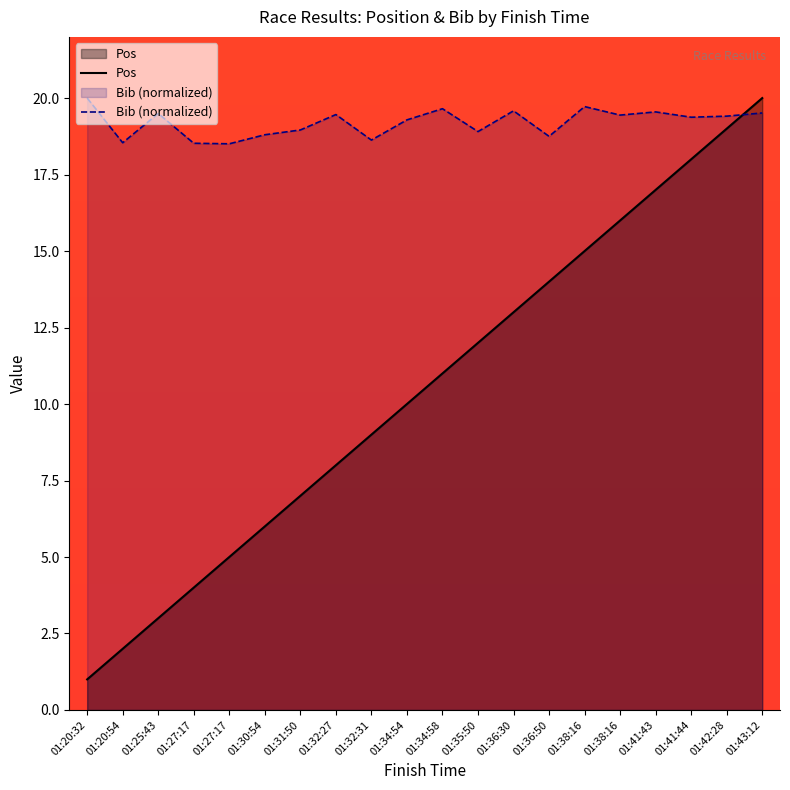

True or false: Pos has more than 0 interior local peaks.

False